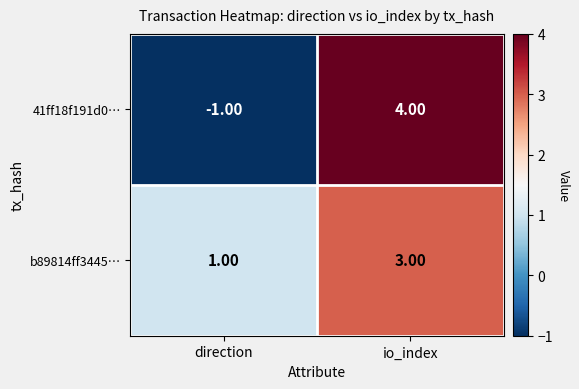

Which series has the widest spread of values?

41ff18f191d0…